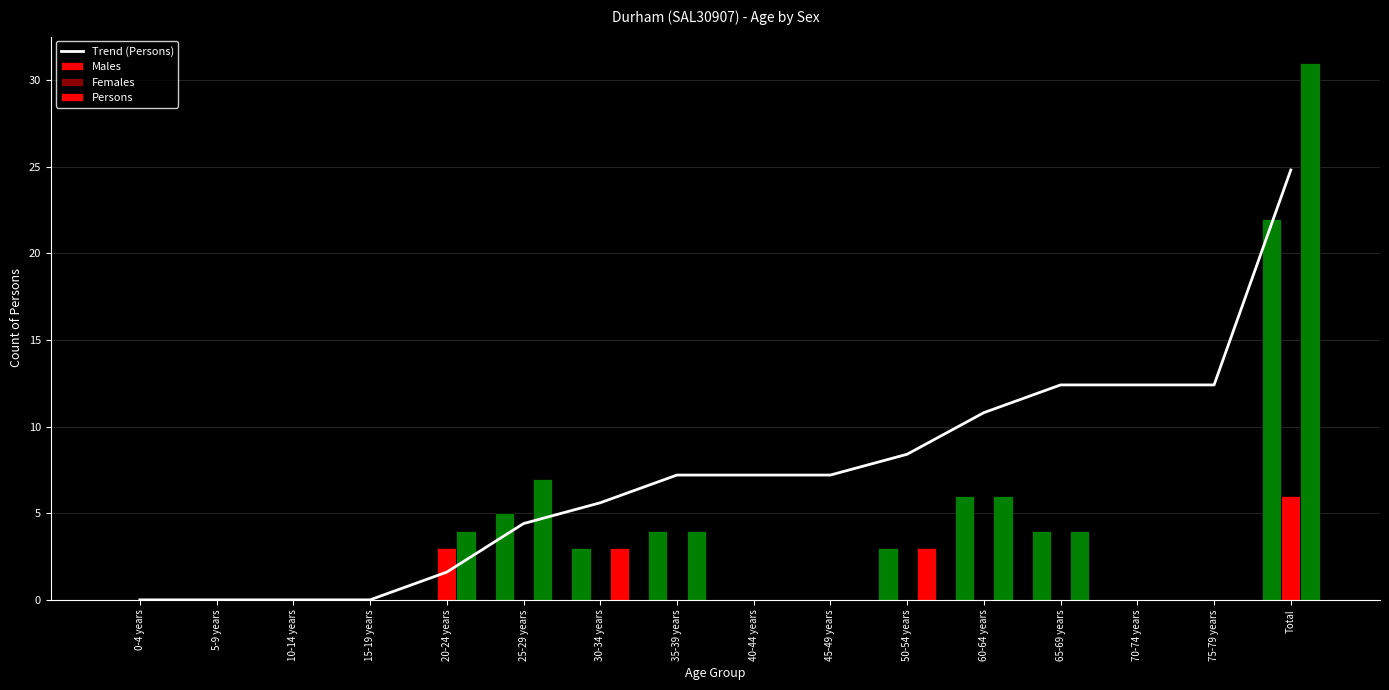

Reading left to right, transcribe all the data shown in this chart.

Trend (Persons): 0-4 years=0.0	5-9 years=0.0	10-14 years=0.0	15-19 years=0.0	20-24 years=1.6	25-29 years=4.4	30-34 years=5.6	35-39 years=7.2	40-44 years=7.2	45-49 years=7.2	50-54 years=8.4	60-64 years=10.8	65-69 years=12.4	70-74 years=12.4	75-79 years=12.4	Total=24.8
Males: 0-4 years=0.0	5-9 years=0.0	10-14 years=0.0	15-19 years=0.0	20-24 years=0.0	25-29 years=5.0	30-34 years=3.0	35-39 years=4.0	40-44 years=0.0	45-49 years=0.0	50-54 years=3.0	60-64 years=6.0	65-69 years=4.0	70-74 years=0.0	75-79 years=0.0	Total=22.0
Females: 0-4 years=0.0	5-9 years=0.0	10-14 years=0.0	15-19 years=0.0	20-24 years=3.0	25-29 years=0.0	30-34 years=0.0	35-39 years=0.0	40-44 years=0.0	45-49 years=0.0	50-54 years=0.0	60-64 years=0.0	65-69 years=0.0	70-74 years=0.0	75-79 years=0.0	Total=6.0
Persons: 0-4 years=0.0	5-9 years=0.0	10-14 years=0.0	15-19 years=0.0	20-24 years=4.0	25-29 years=7.0	30-34 years=3.0	35-39 years=4.0	40-44 years=0.0	45-49 years=0.0	50-54 years=3.0	60-64 years=6.0	65-69 years=4.0	70-74 years=0.0	75-79 years=0.0	Total=31.0